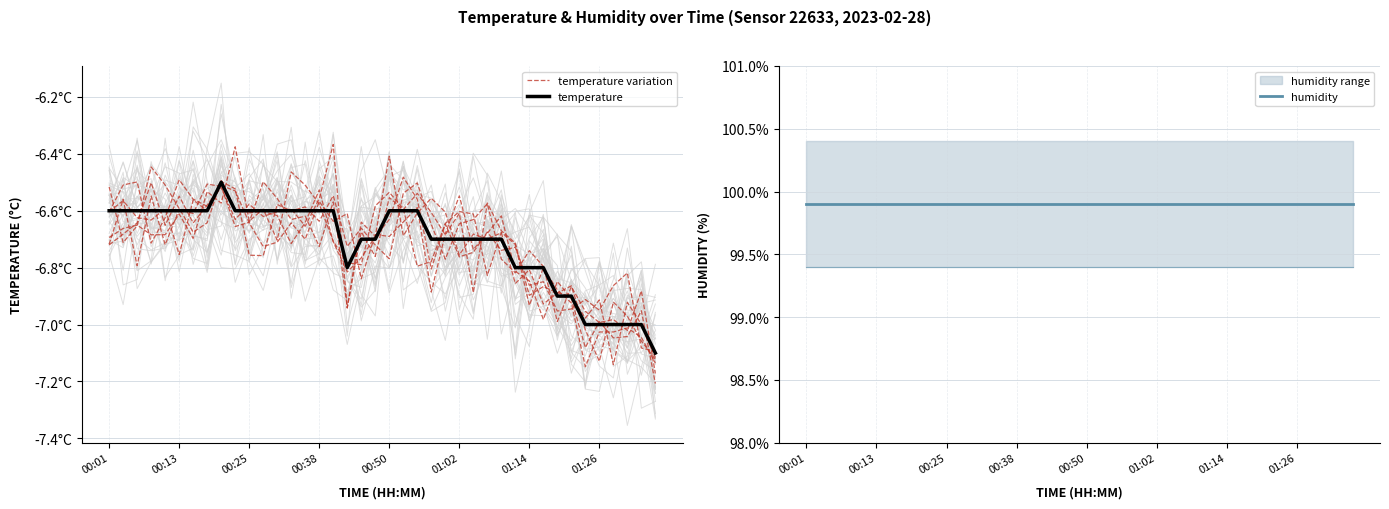

What is the difference between the second highest and minimum values in the temperature series?

0.5